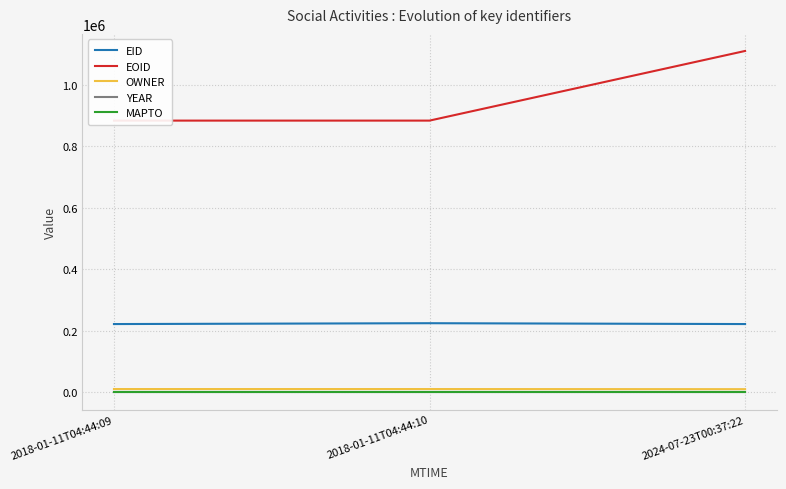

At how many categories does at least one series exceed 647823?

3